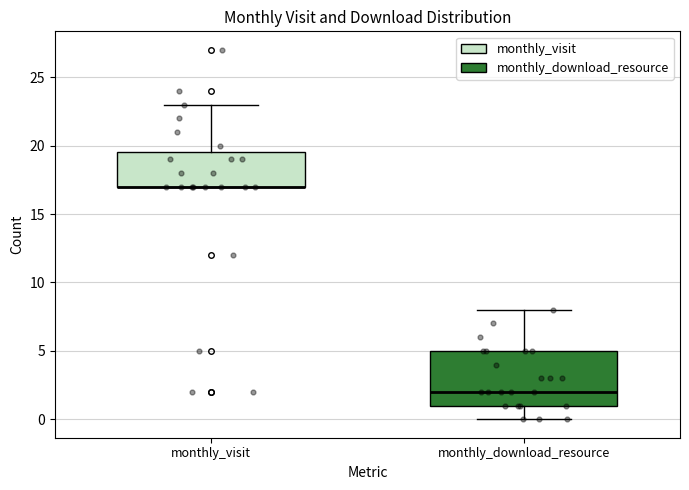

Reading left to right, read every box against the y-axis: the position of its median line, the range the box covers, and the ends of its whiskers. The values are not printed on the chart, so give them approximately, as read against the axis.

monthly_visit: median 17.0 (drawn on the box's lower edge), box 17.0 to 19.5, whiskers 17.0 to 23.0
monthly_download_resource: median 2.0, box 1.0 to 5.0, whiskers 0.0 to 8.0